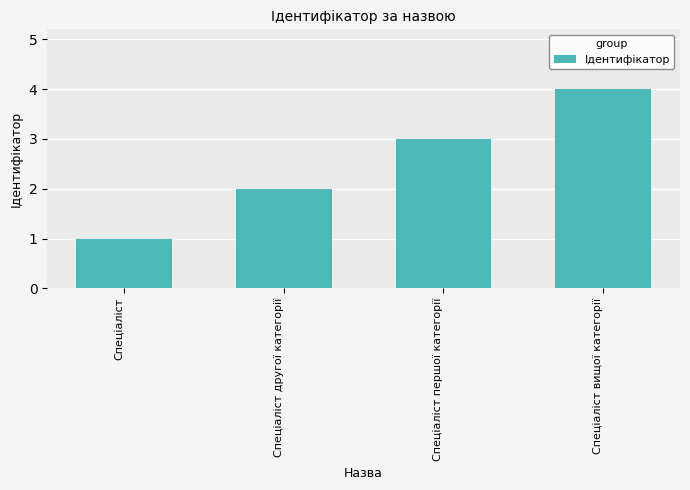

The value at Спеціаліст вищої категорії is 4. True or false?

True